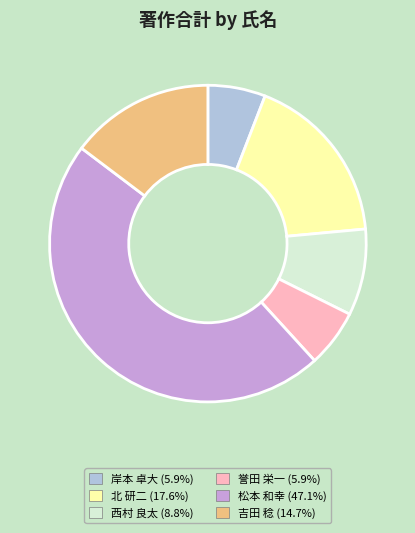

Is there any slice that represents more than half of the pie?

No